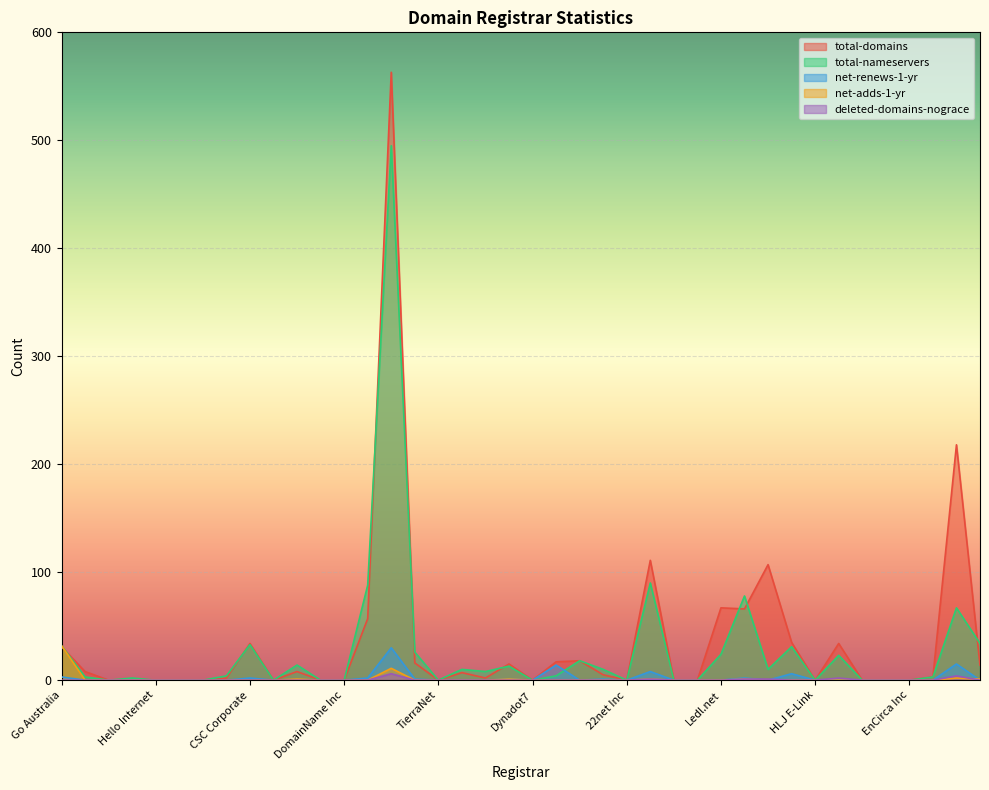

At which label is deleted-domains-nograce closest to 3?

INWX GmbH